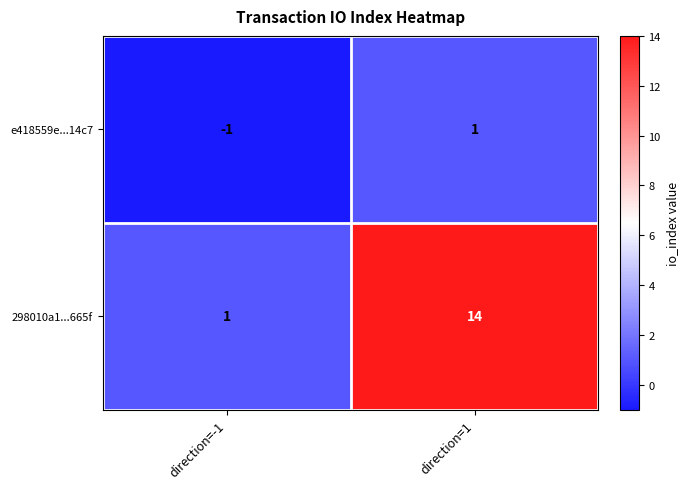

Reading left to right, list all the values displayed in this chart.

e418559e...14c7: -1	1
298010a1...665f: 1	14